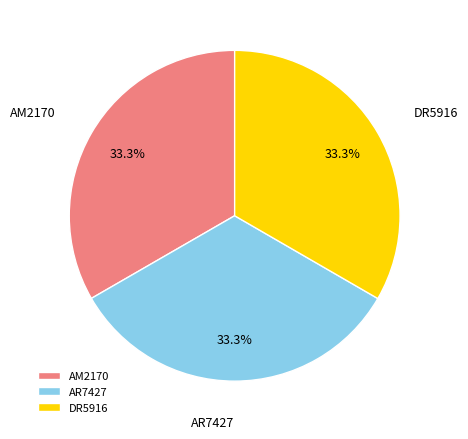

Is there any slice that represents more than half of the pie?

No